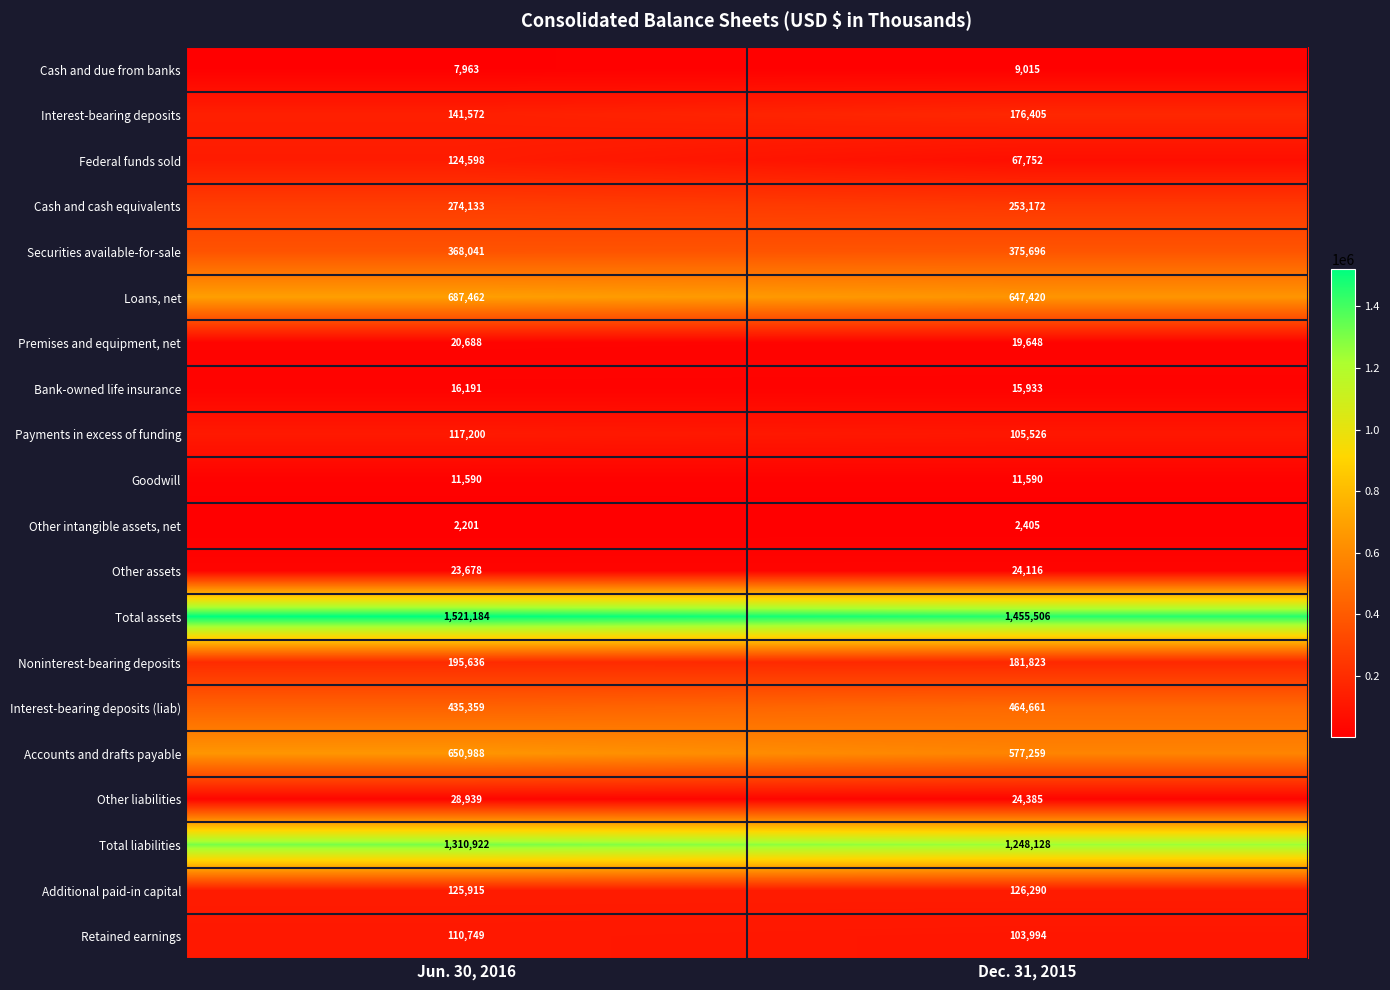

Where is Retained earnings nearest to the value 107371?

Dec. 31, 2015